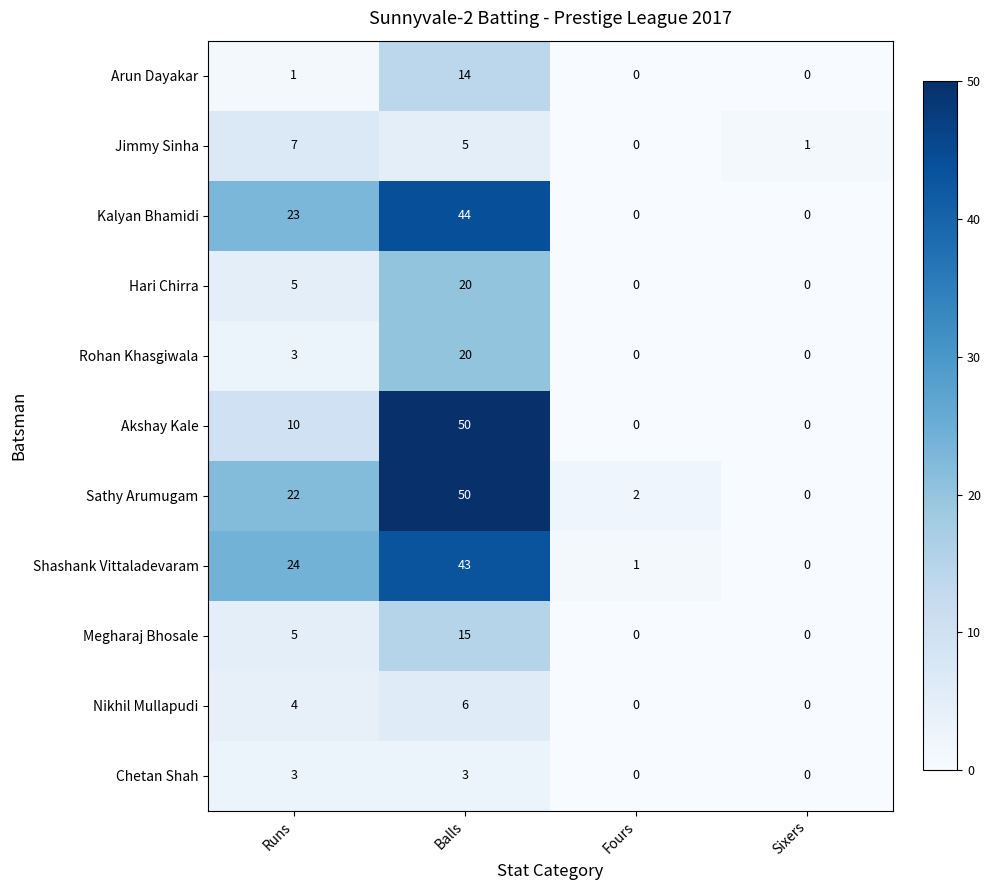

What is the difference between the second highest and second lowest values in the Shashank Vittaladevaram series?

23